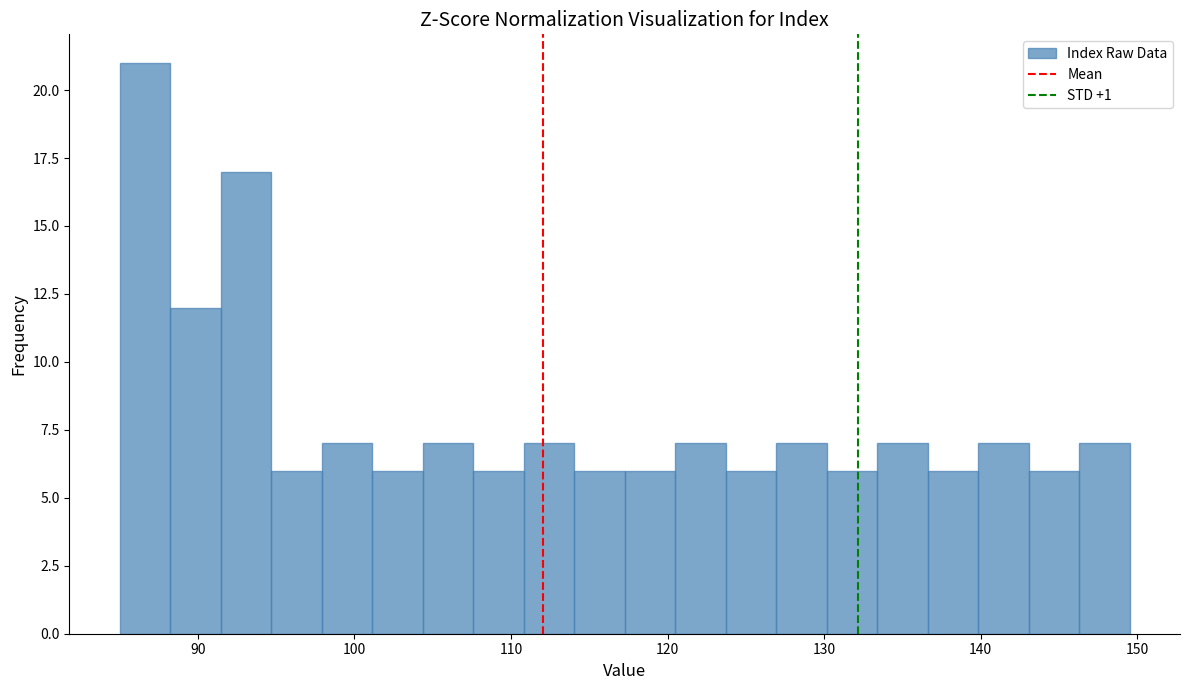

Read against the x-axis, roughly where is the centre of the tallest bar?

87